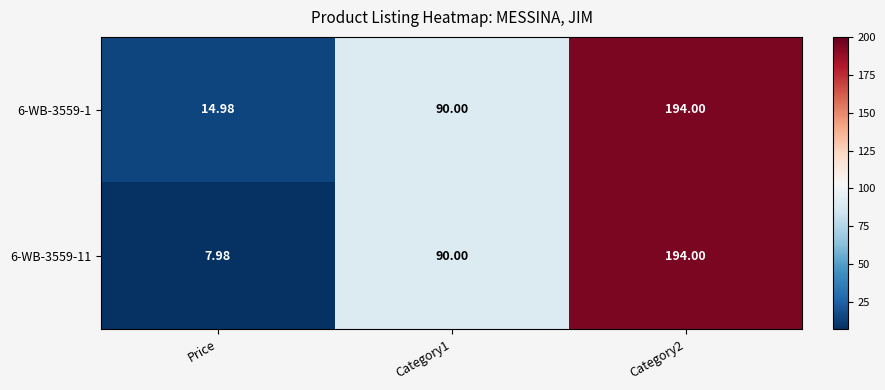

Which series has the widest spread of values?

6-WB-3559-11